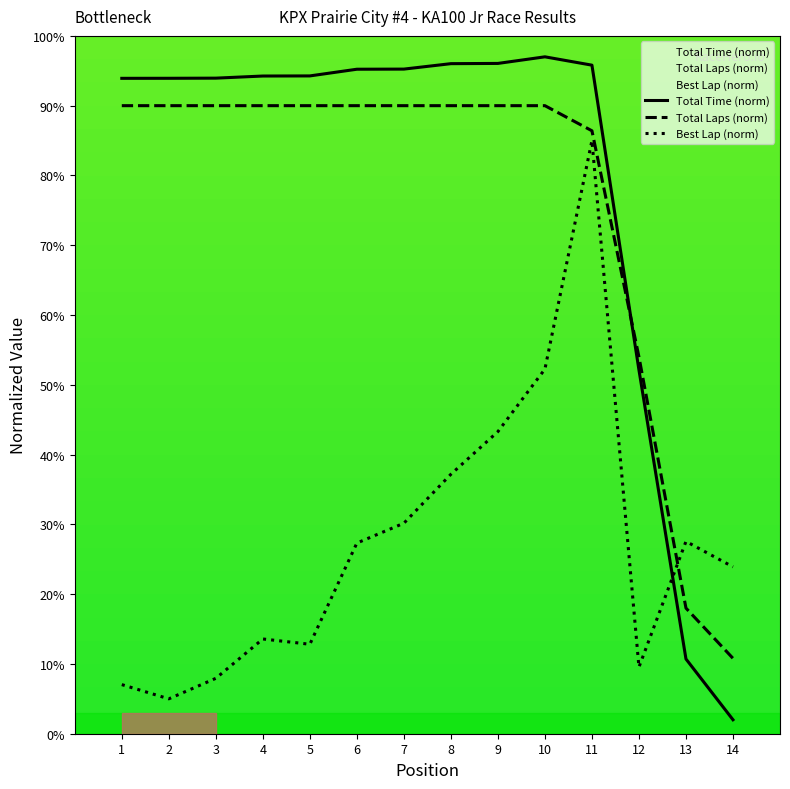

At how many categories does at least one series exceed 80?

11